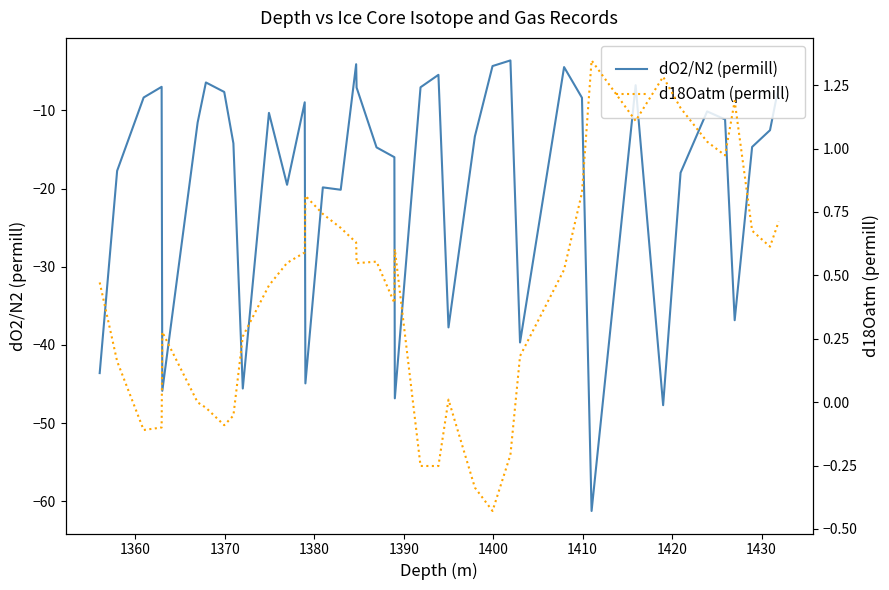

Which series has the largest total across all categories?

d18Oatm (permill)